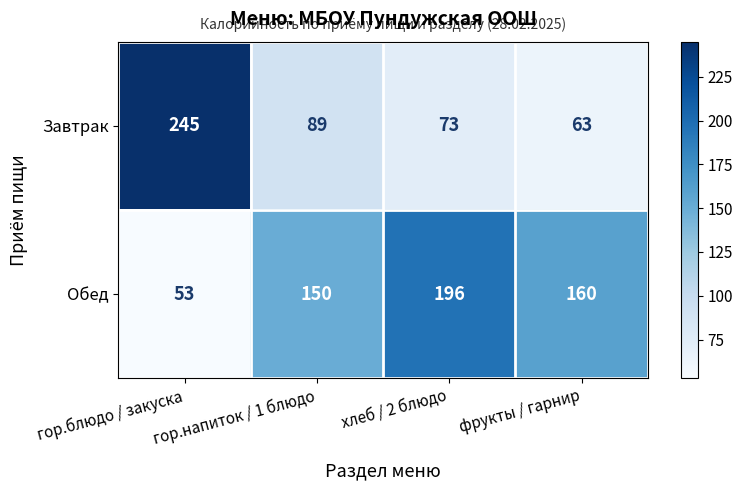

What is the average value of the Завтрак series?

118